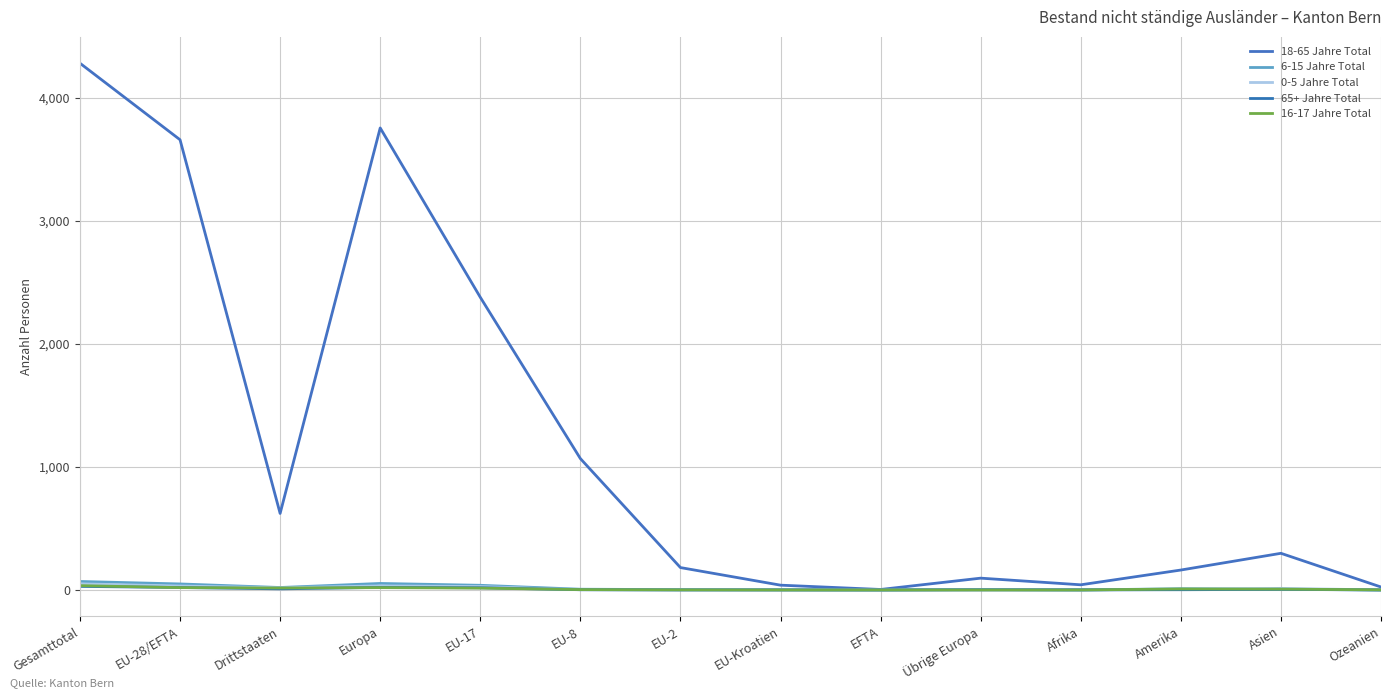

Is this an area chart (filled region under the line)?

No